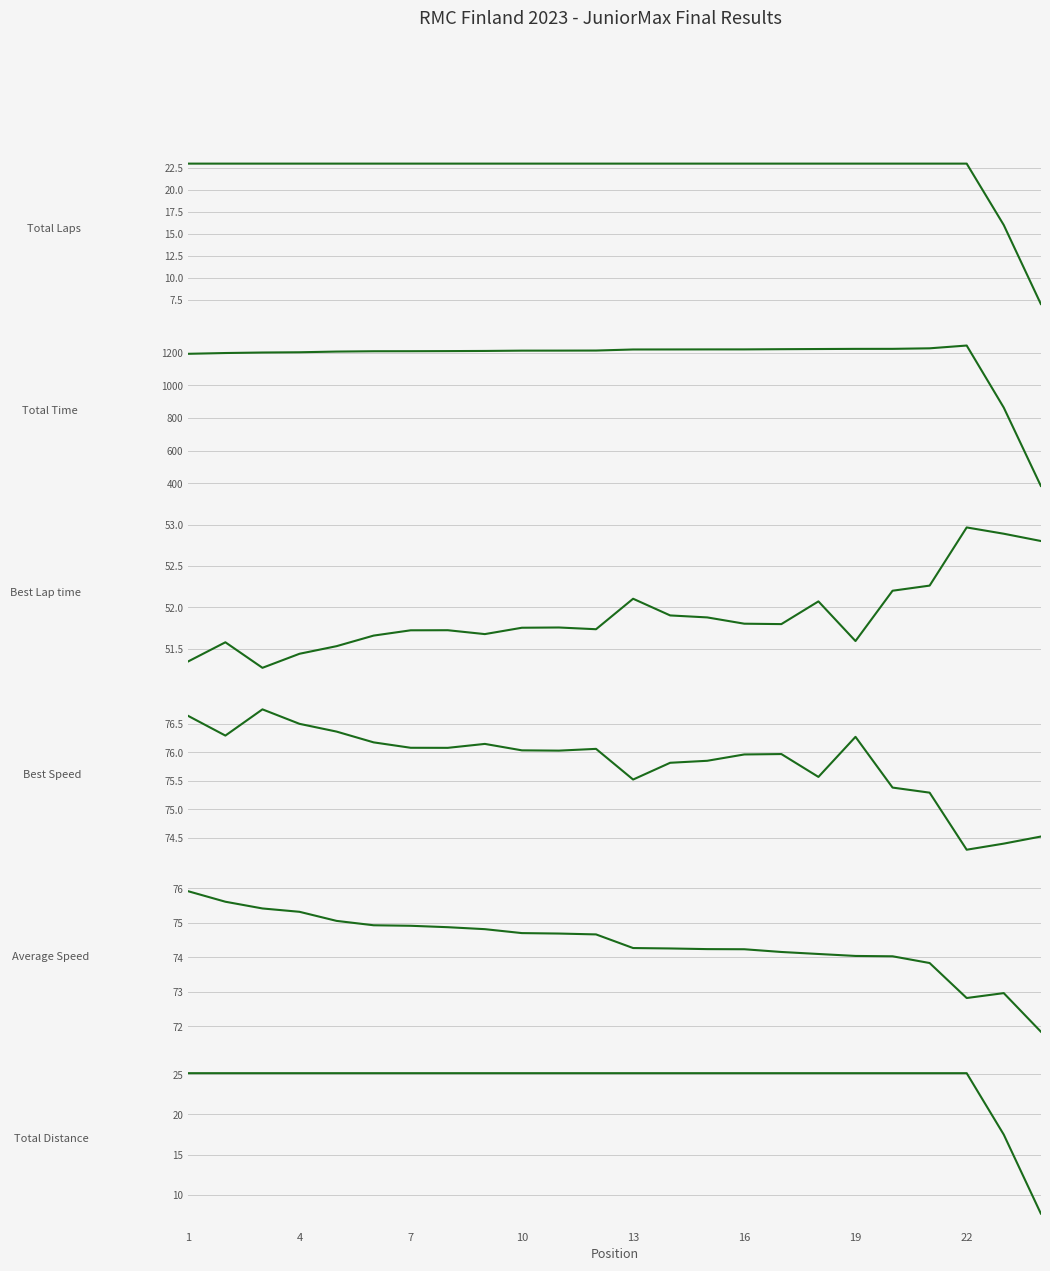

Count the number of data series in this chart.

6